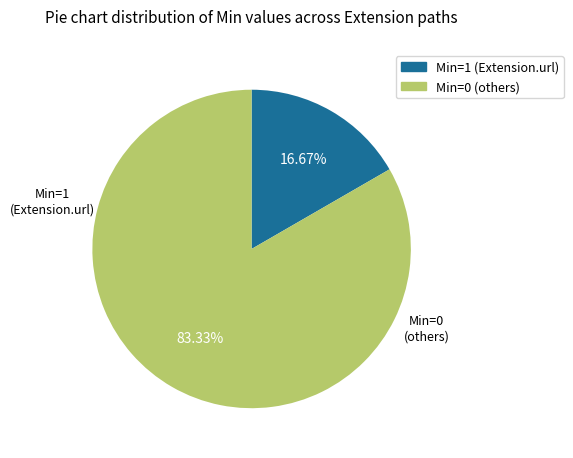

Does any single category account for the majority?

Yes